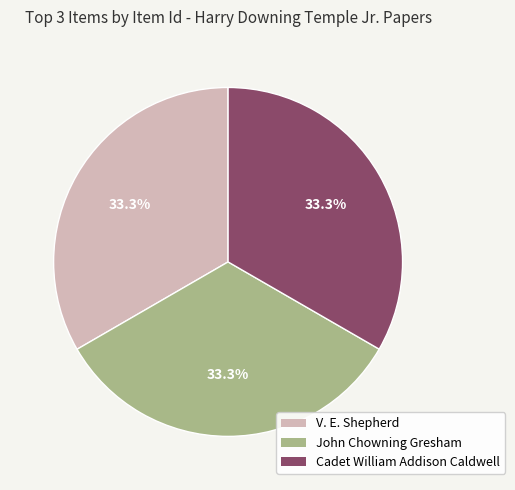

Approximately how many times larger is the value at Cadet William Addison Caldwell compared to John Chowning Gresham?

1.0